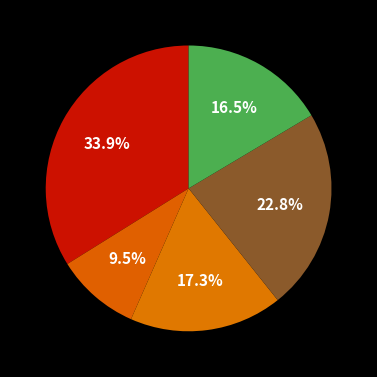

How many segments does this pie chart have?

5